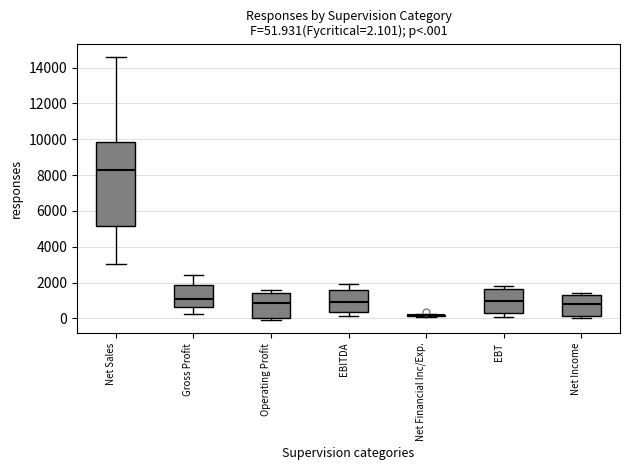

Which box is the tallest, from its lower edge to its upper edge?

Net Sales